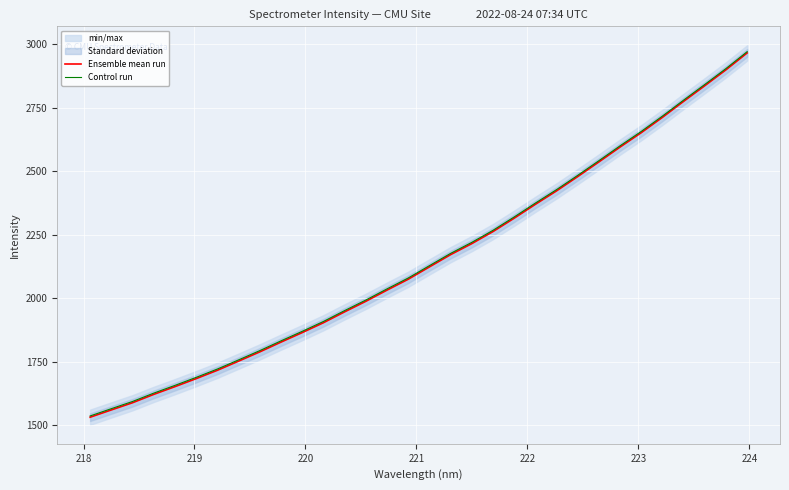

True or false: Control run and Ensemble mean run intersect in this chart.

False